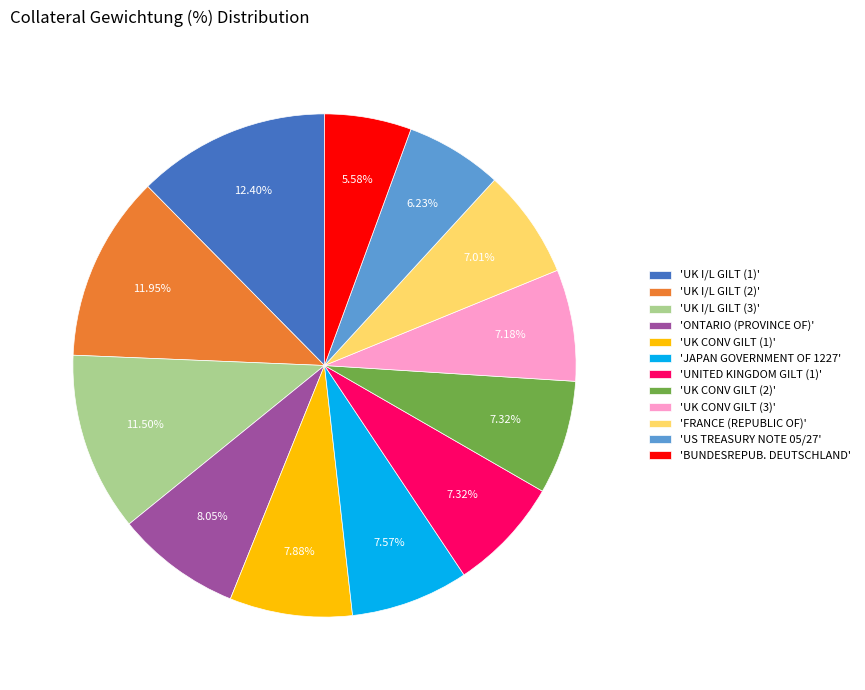

To the nearest percent, what is the difference between the largest and smallest slice percentages?

7%